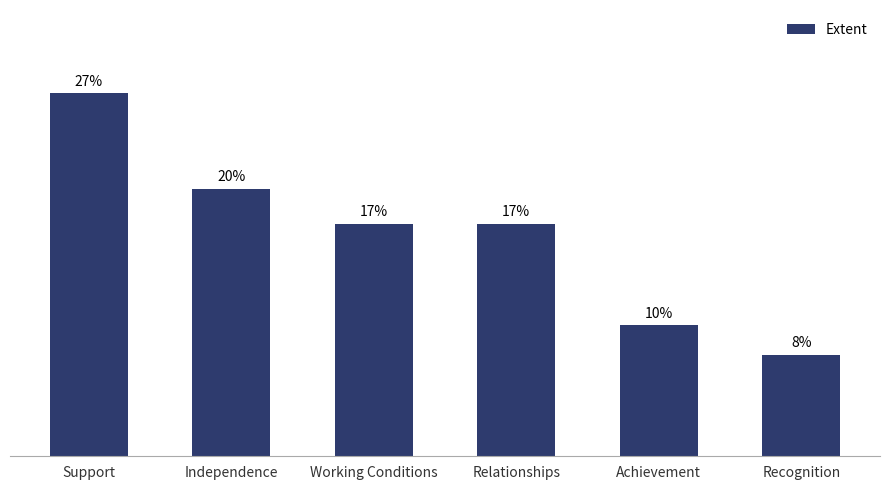

How many bars are there in total?

6